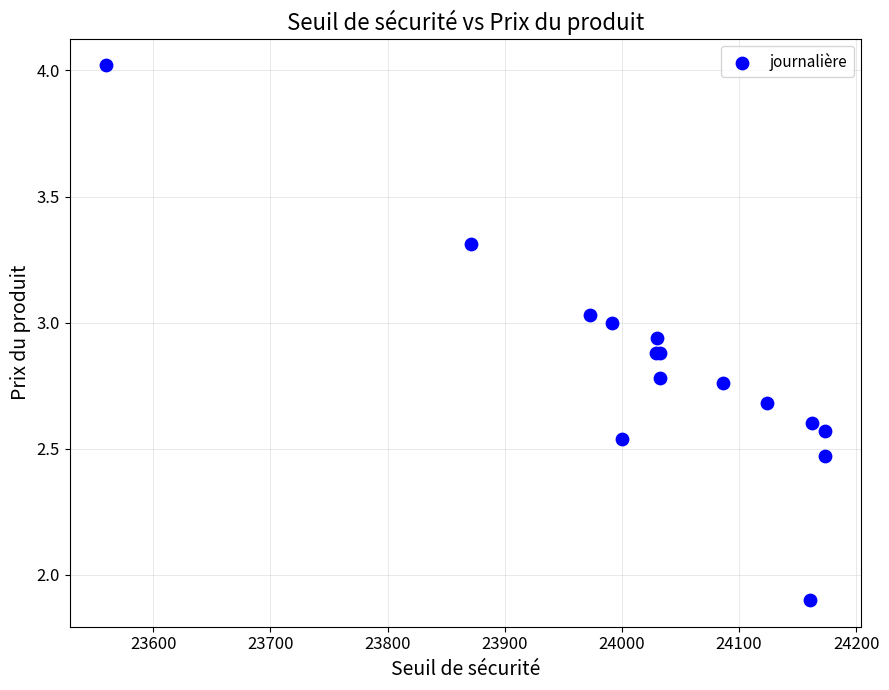

What Y value in the scatter plot is closest to 2?

1.9